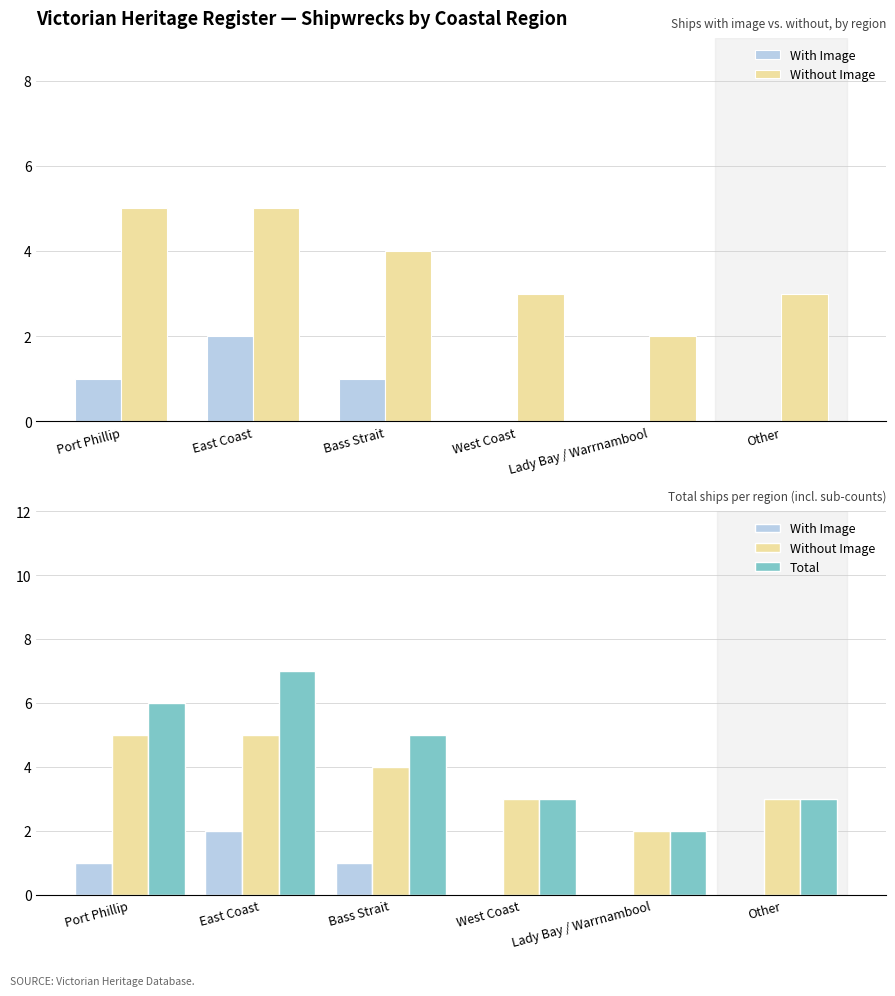

What is the maximum value for Without Image?

5